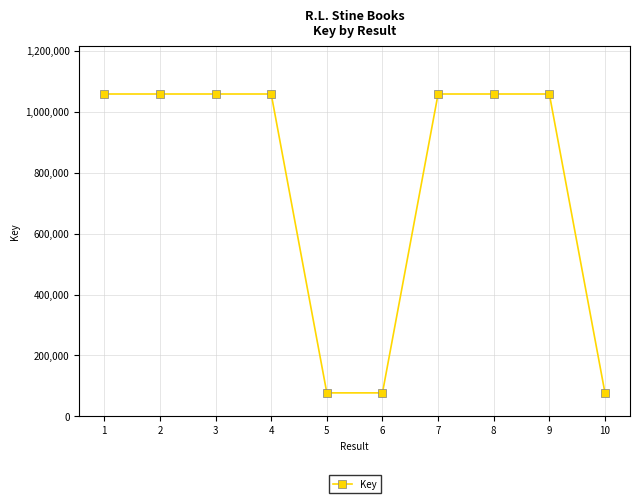

What is the change in value from 5 to 6?

+2